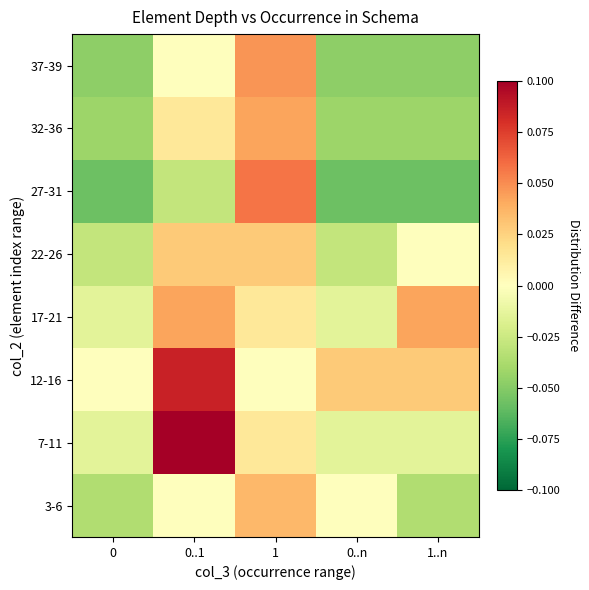

Rank the series at 0 from lowest to highest value.

27-31, 37-39, 32-36, 3-6, 22-26, 7-11, 17-21, 12-16